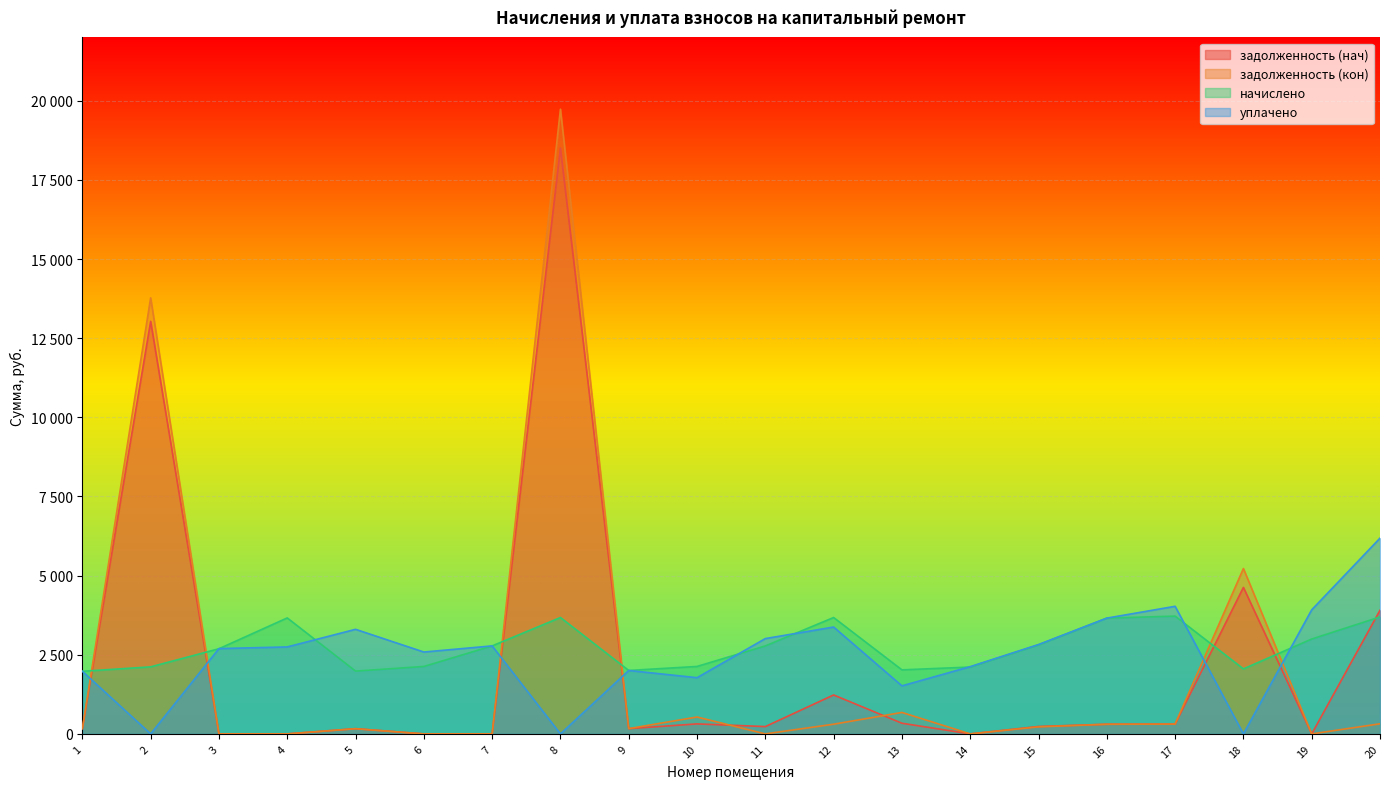

True or false: задолженность (кон) has a value of 363.9 at 15.

False